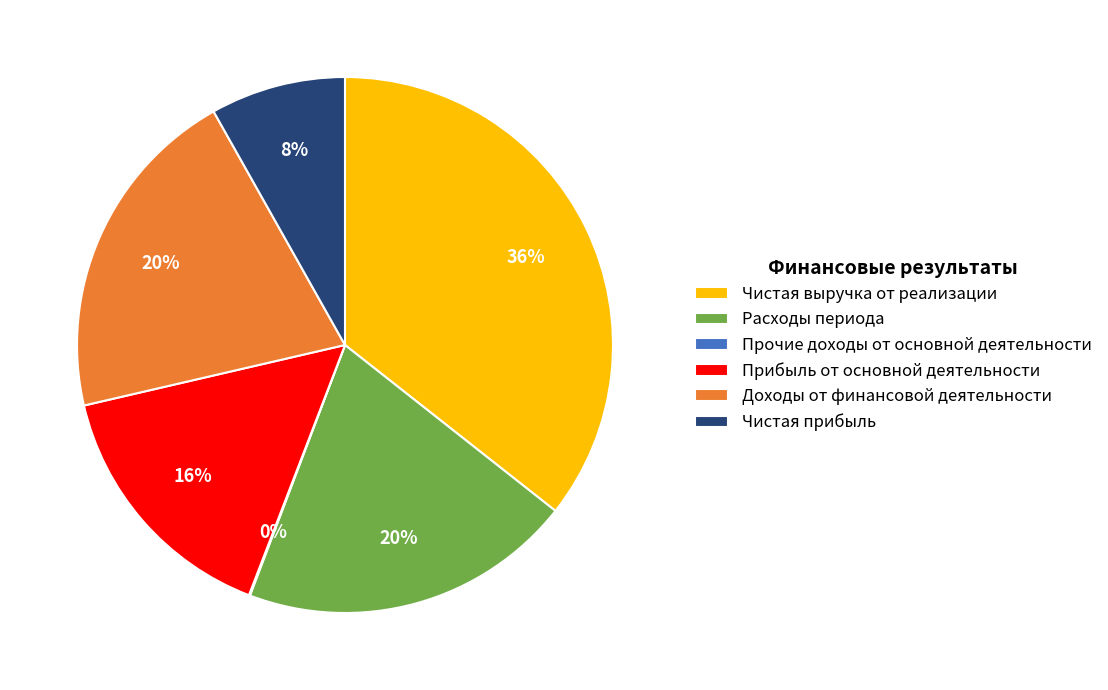

Which category has the biggest portion of the pie?

Чистая выручка от реализации